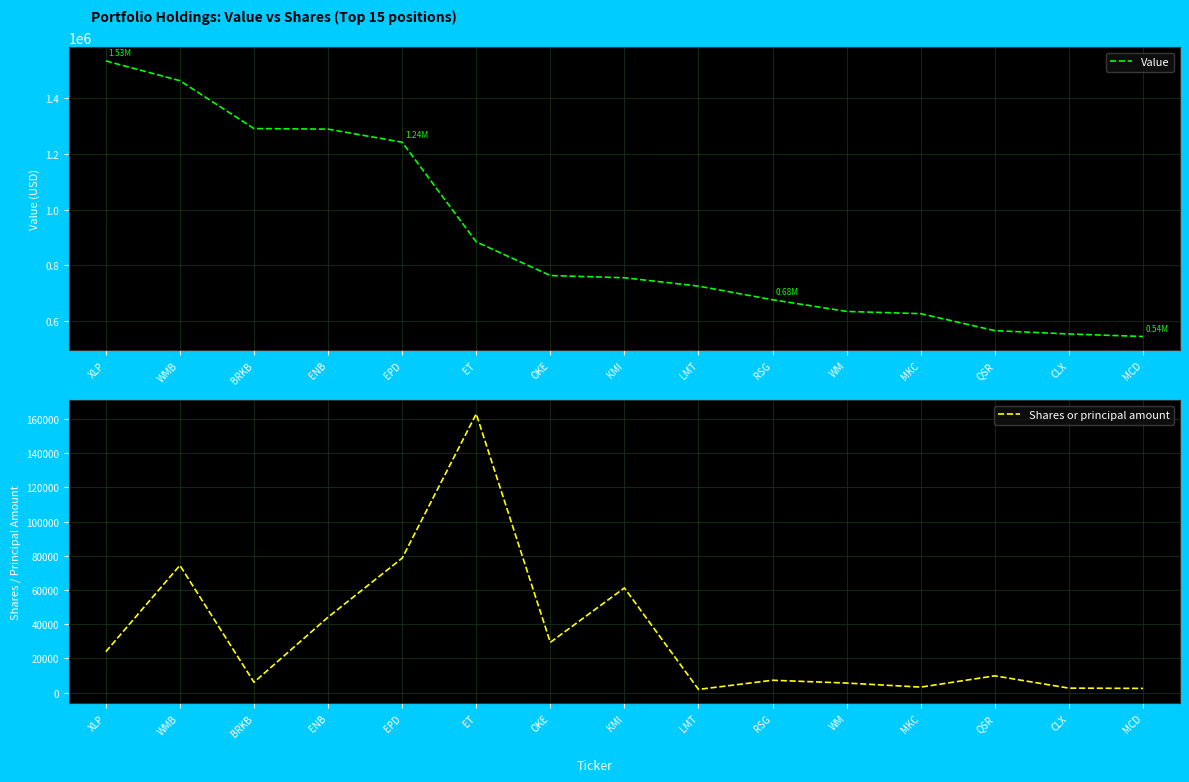

True or false: Value and Shares or principal amount cross at least once.

False